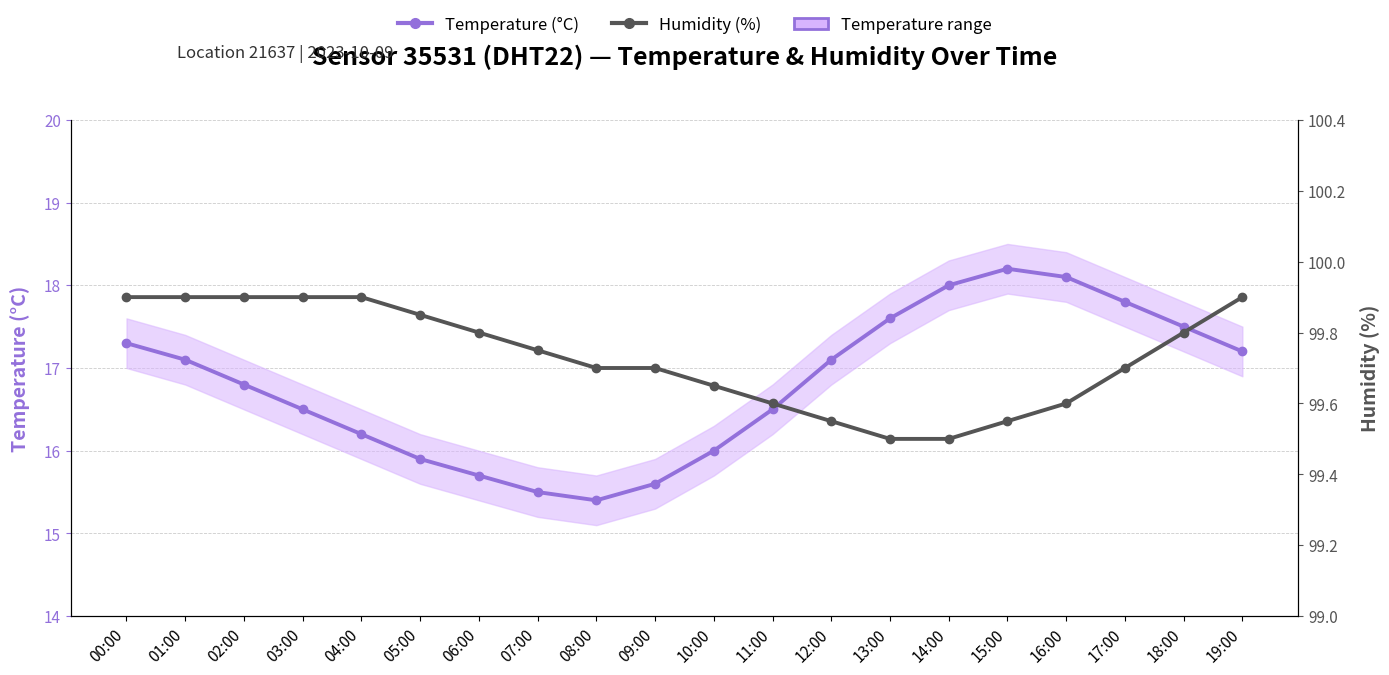

What is the difference between the maximum and second lowest values in the Temperature (°C) series?

2.7